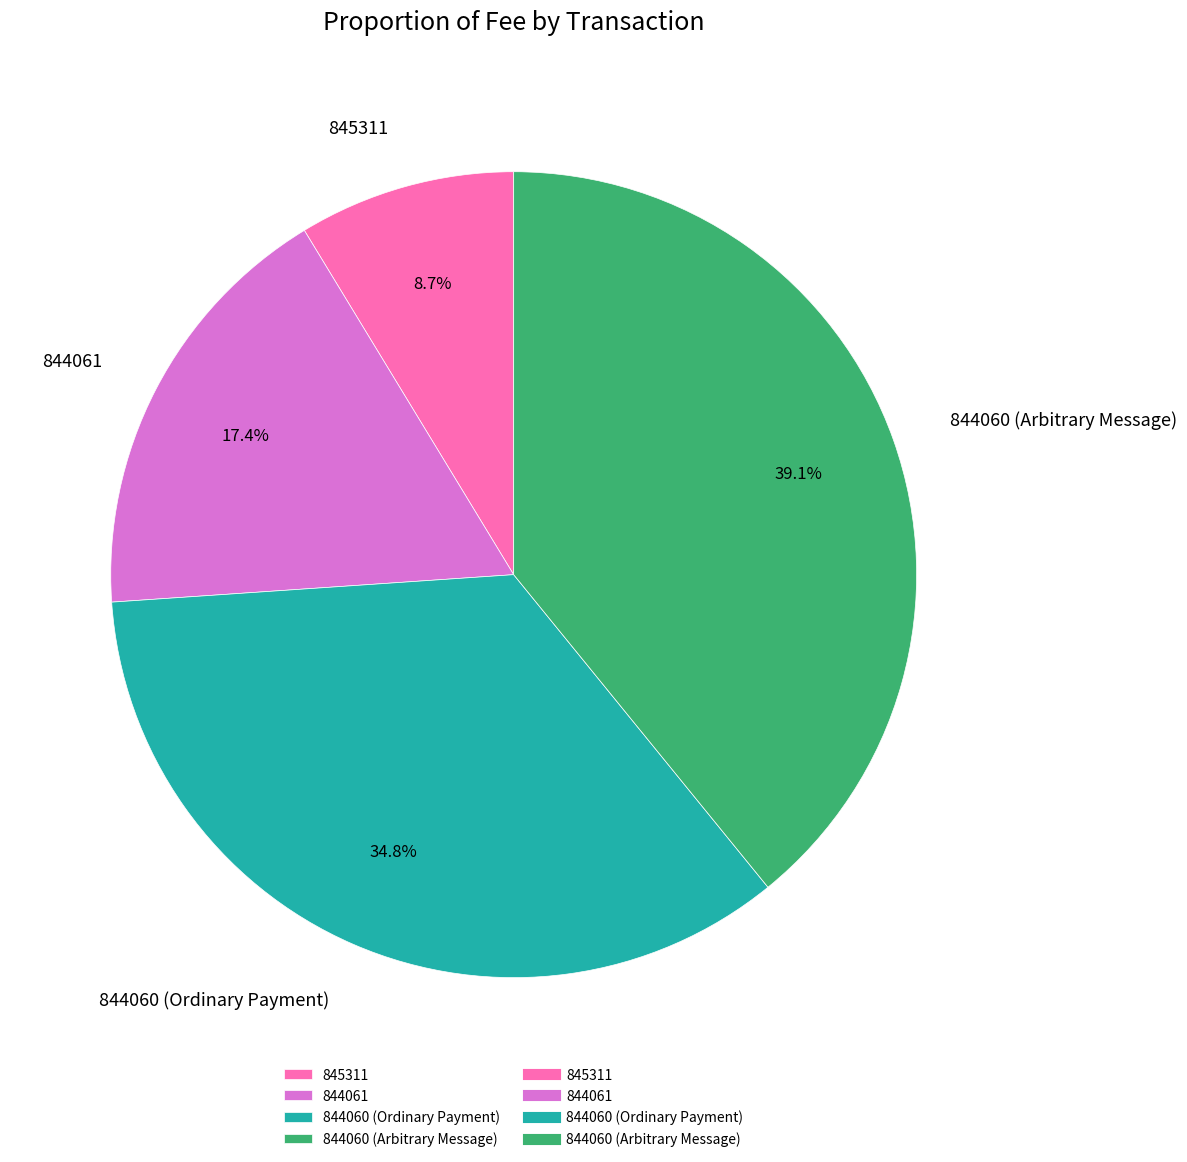

To the nearest percent, what percentage of the pie is 844061?

17%